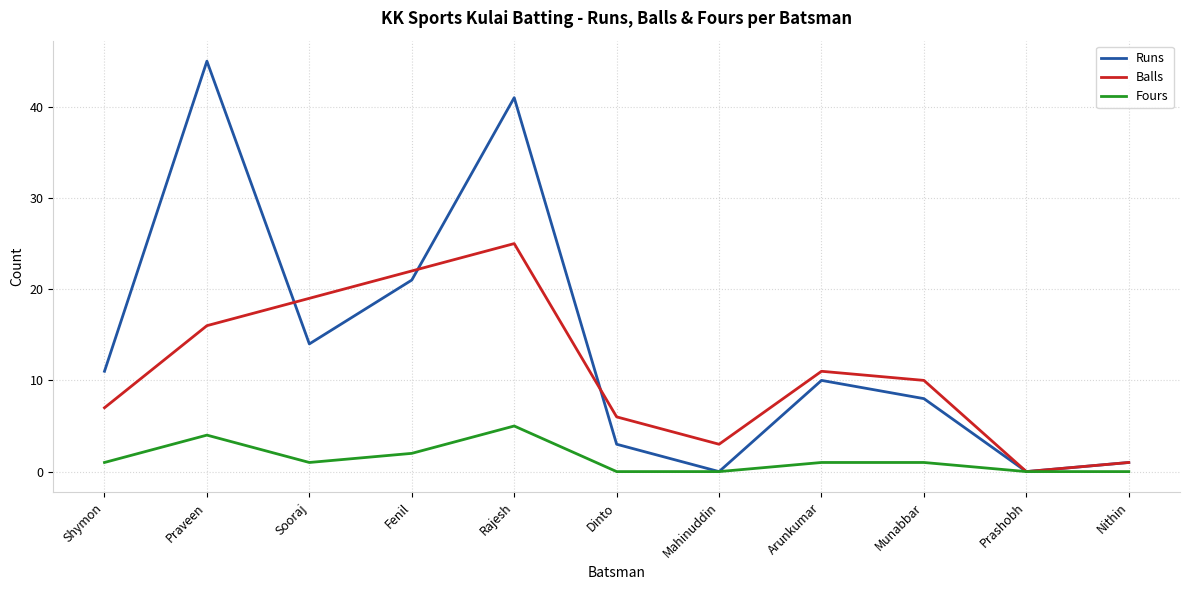

Read the Balls value at Mahinuddin, to the nearest 5.

5